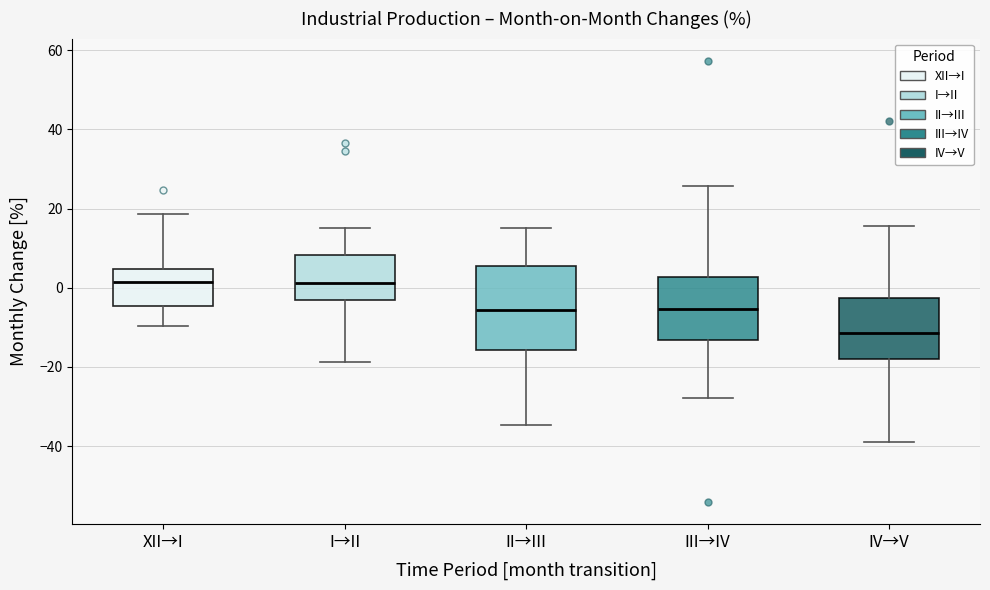

Reading left to right, transcribe this box plot: for each box, give where its median line is, the range the box spans, and where its two whiskers end, as read against the y-axis. The values are not printed on the chart, so give them approximately, as read against the axis.

XII→I: median 2, box -4 to 4, whiskers -10 to 18
I→II: median 2, box -2 to 8, whiskers -18 to 14
II→III: median -6, box -16 to 6, whiskers -34 to 16
III→IV: median -6, box -14 to 2, whiskers -28 to 26
IV→V: median -12, box -18 to -2, whiskers -38 to 16